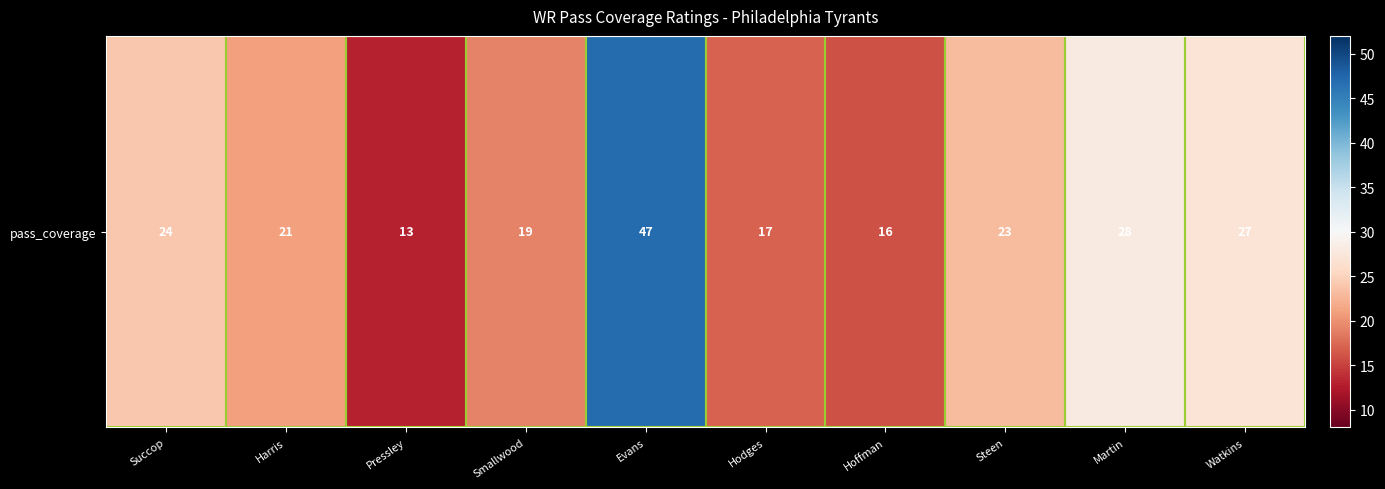

What is the difference between the maximum and minimum values?

34